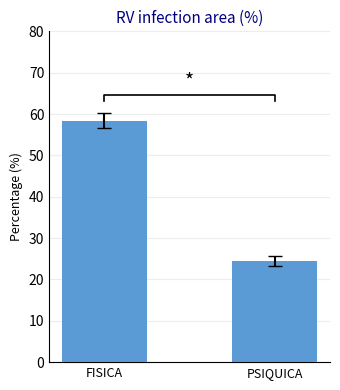

Between PSIQUICA and FISICA, which is larger?

FISICA